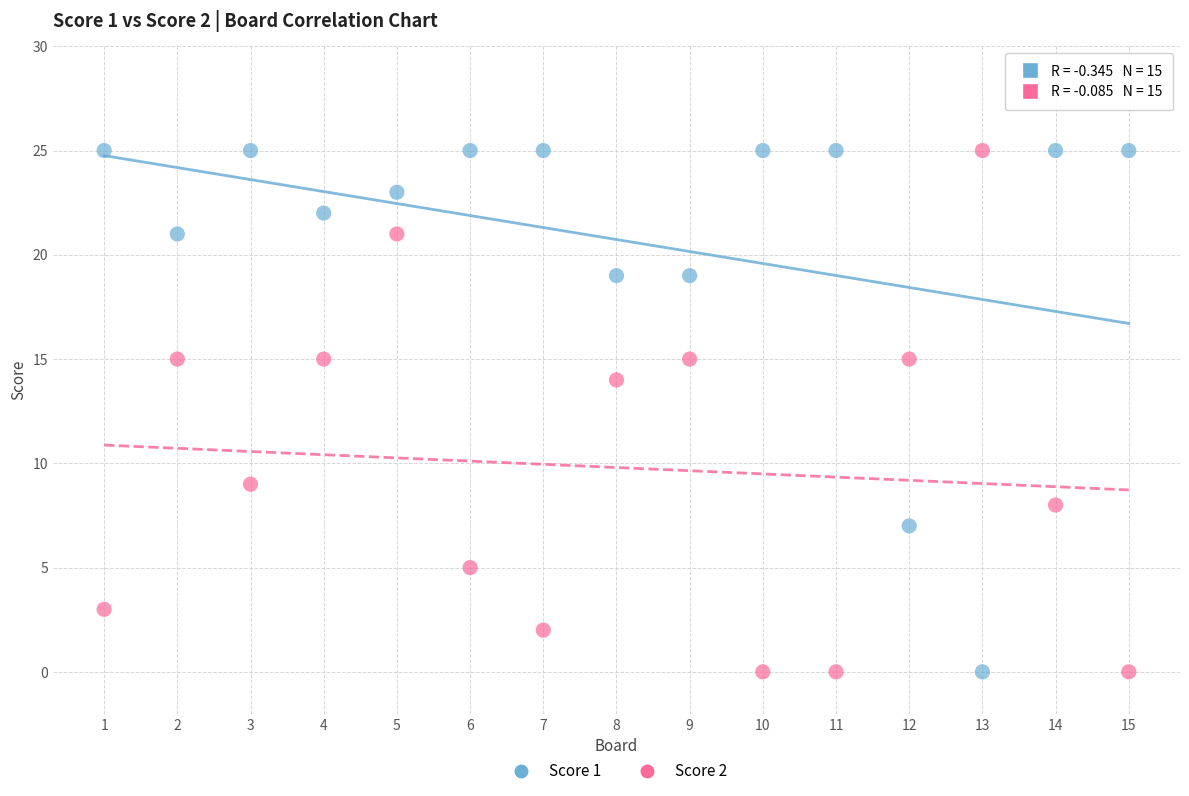

What are all the series names shown in the legend?

Score 1, Score 2